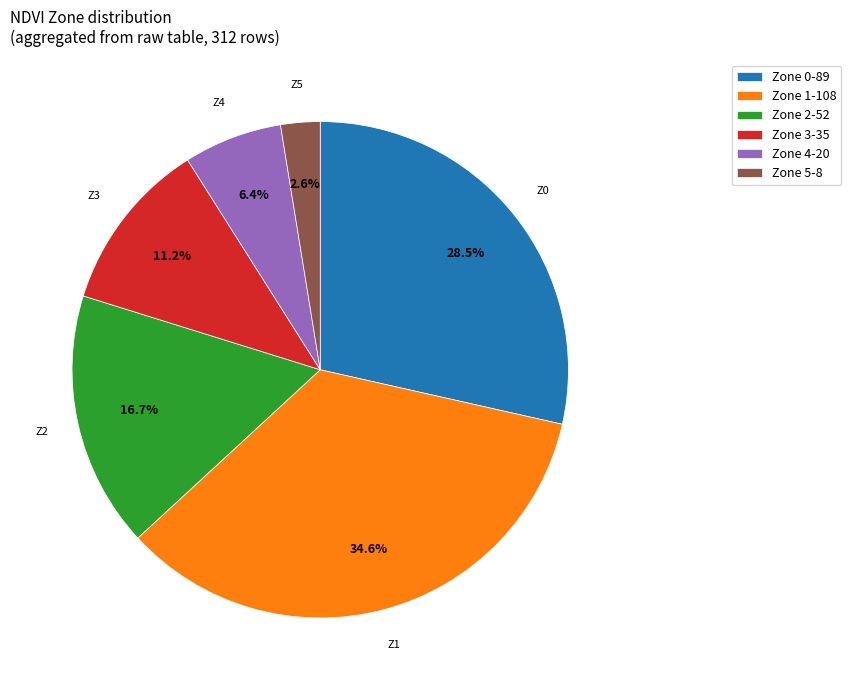

How many slices are in this pie chart?

6